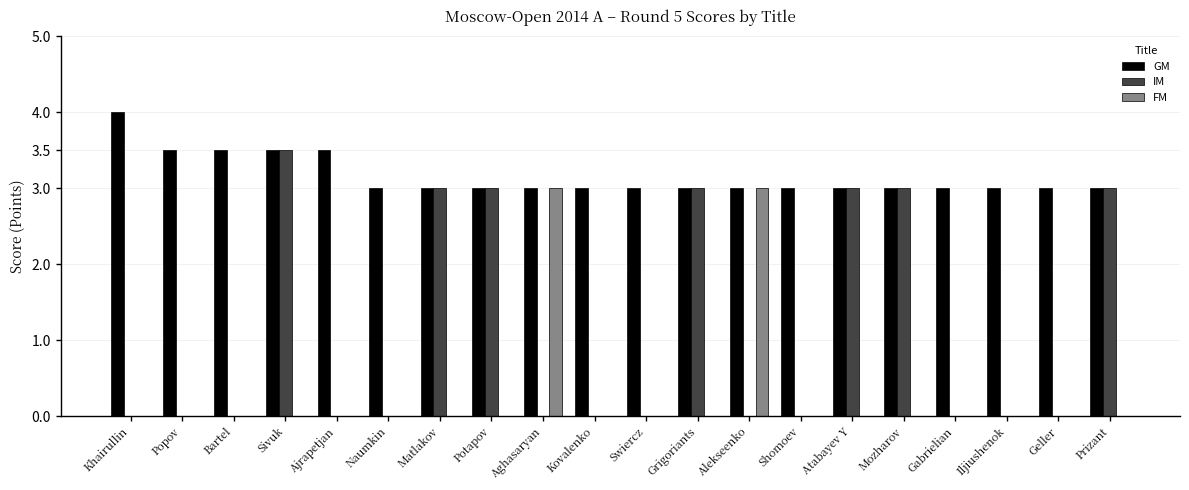

Between Ajrapetjan and Mozharov, which series saw the biggest shift?

IM